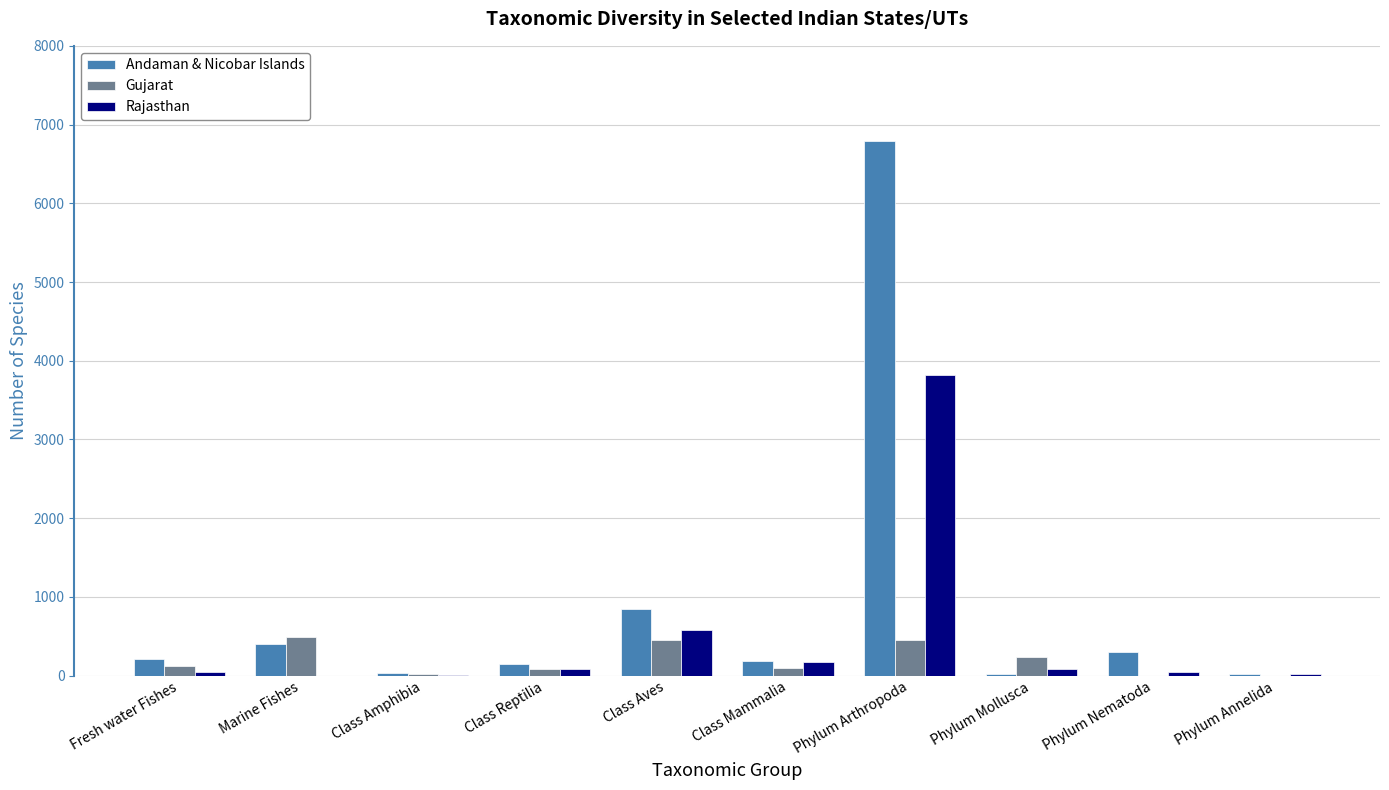

At which category is the sum across all series the highest?

Phylum Arthropoda